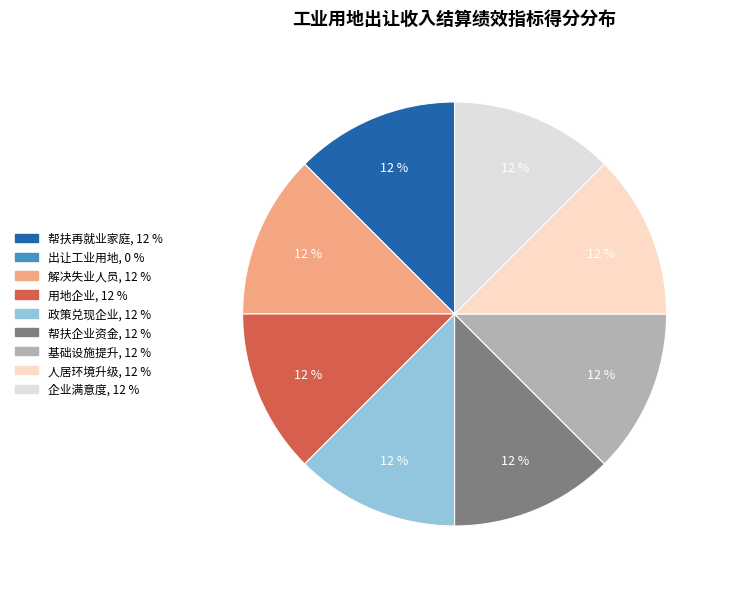

What percentage is NOT represented by 帮扶企业资金?

87.5%